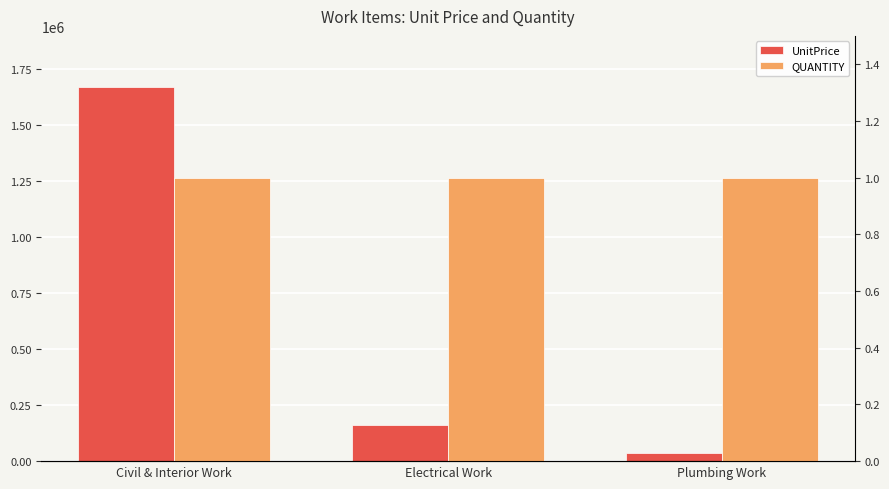

Reading left to right, what are all the values shown in this chart?

UnitPrice: 1670000.0	161100.0	34637.5
QUANTITY: 1.0	1.0	1.0